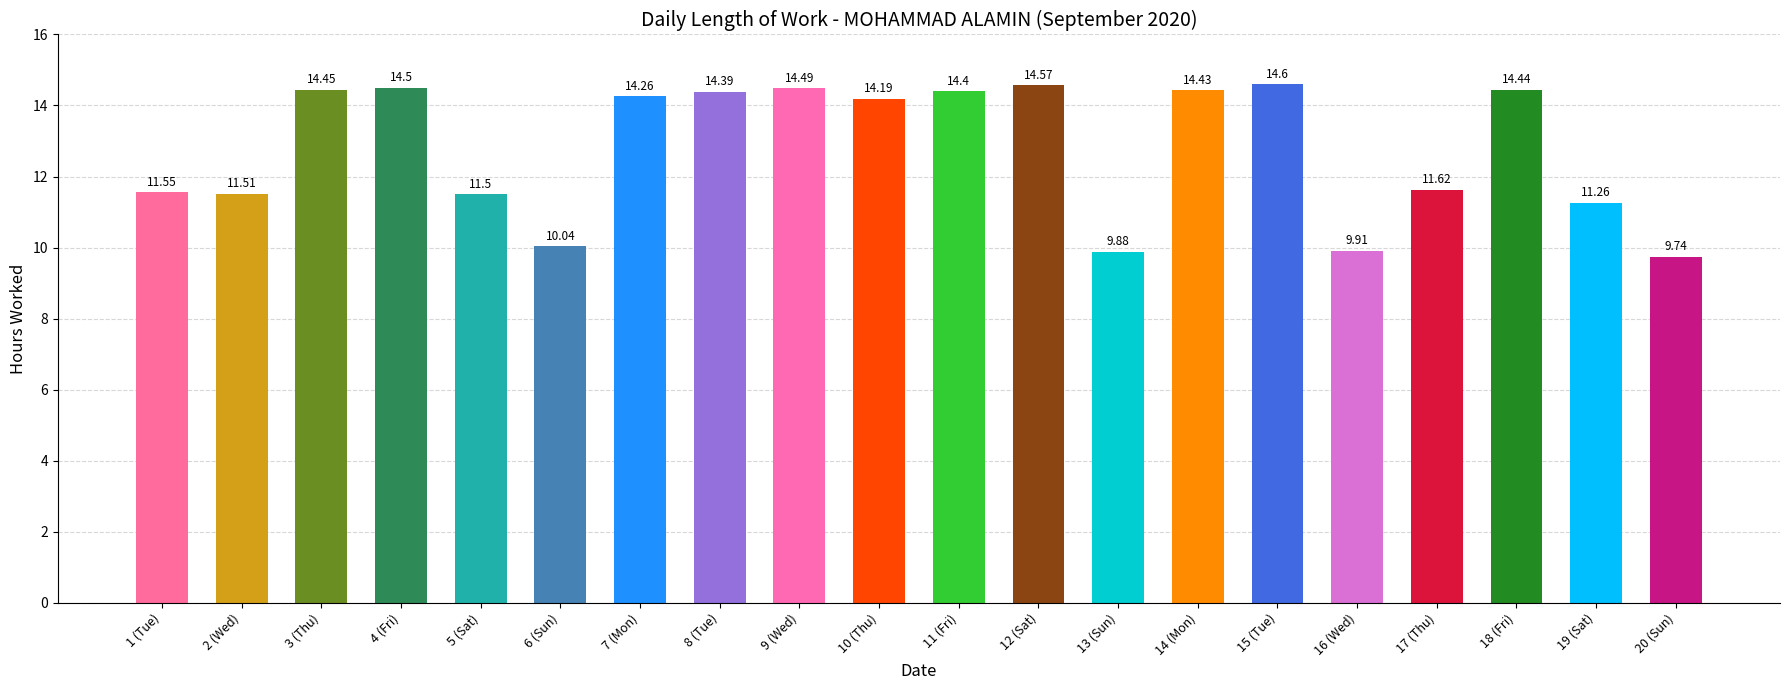

What is the sum of all values?

255.7